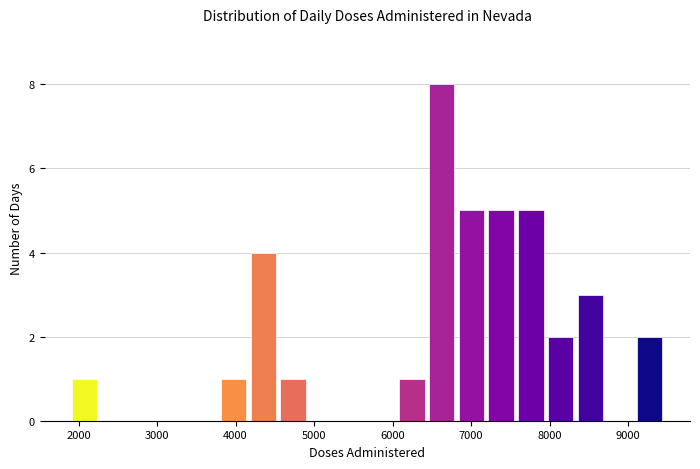

Around what value on the x-axis is the tallest bar? Give the approximate position of its centre, as read against the axis.

6600